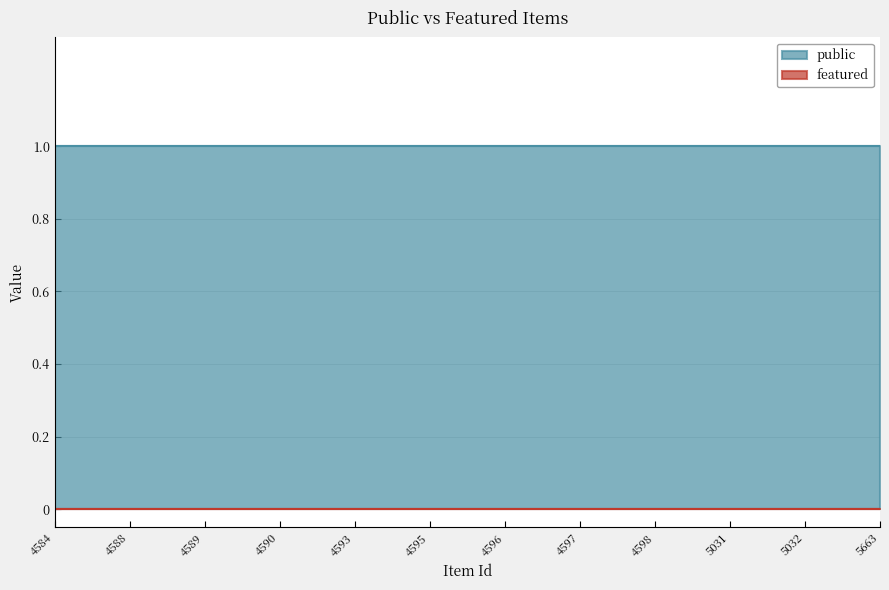

True or false: public has more than 2 interior local peaks.

False